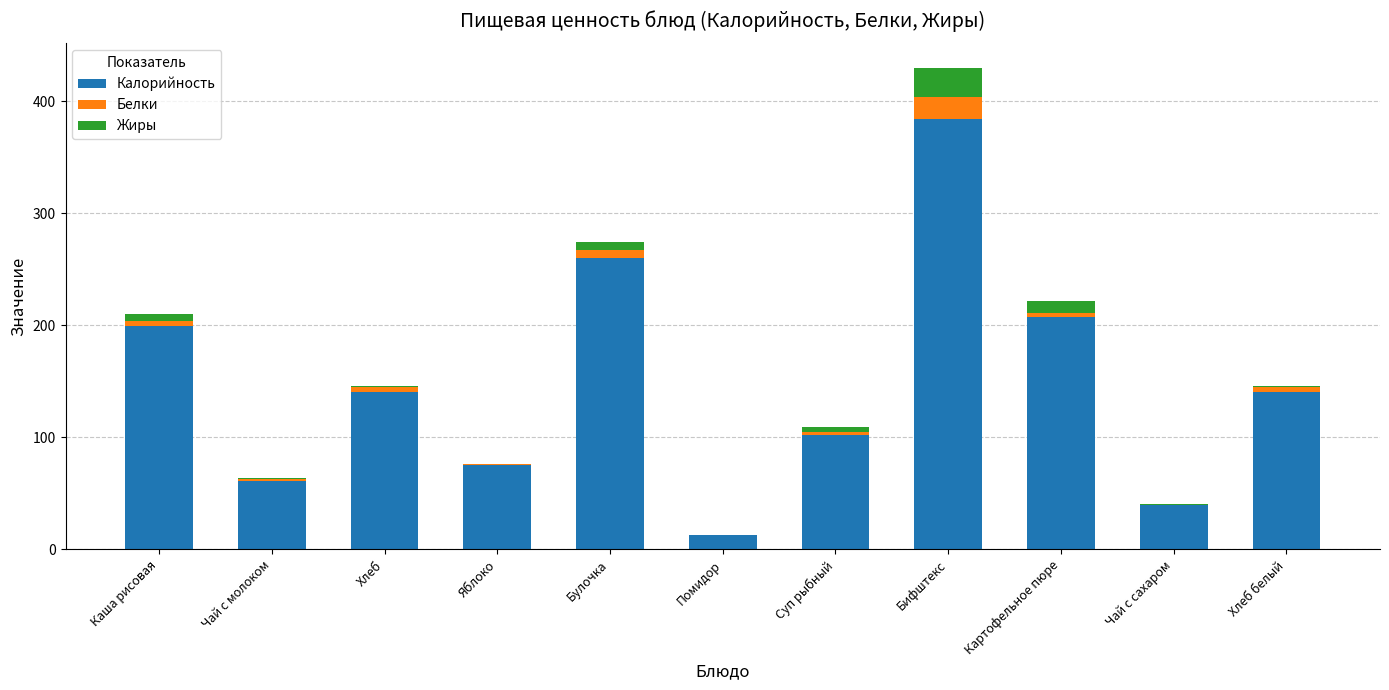

True or false: Калорийность has a value of 140.3 at Хлеб.

True